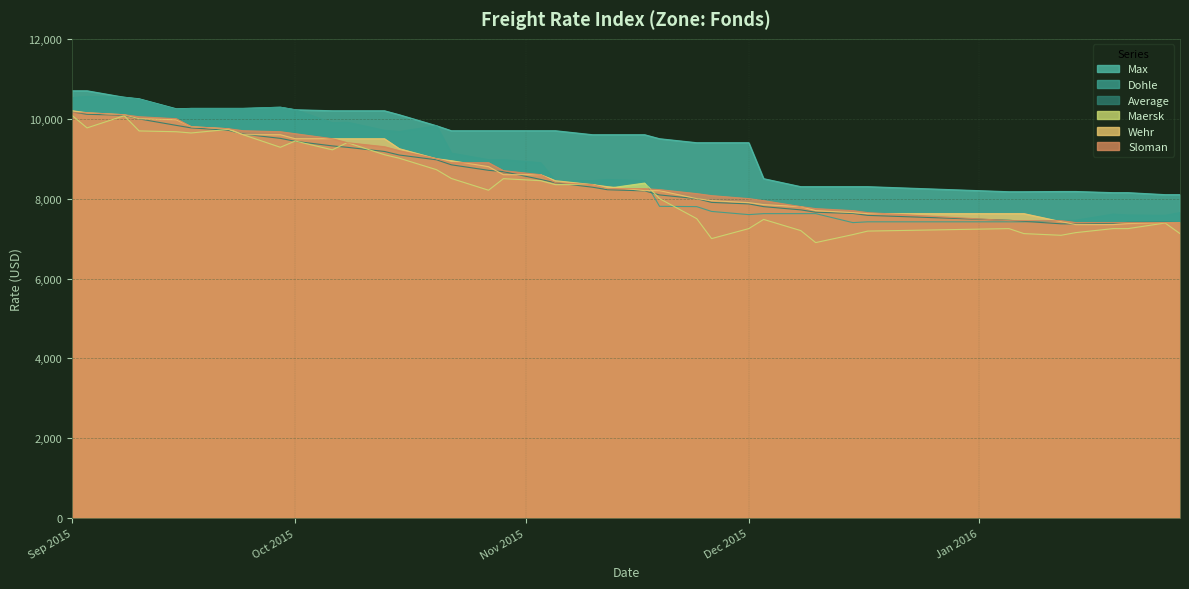

The Max series shows 3373 at 08.10.2015. True or false?

False